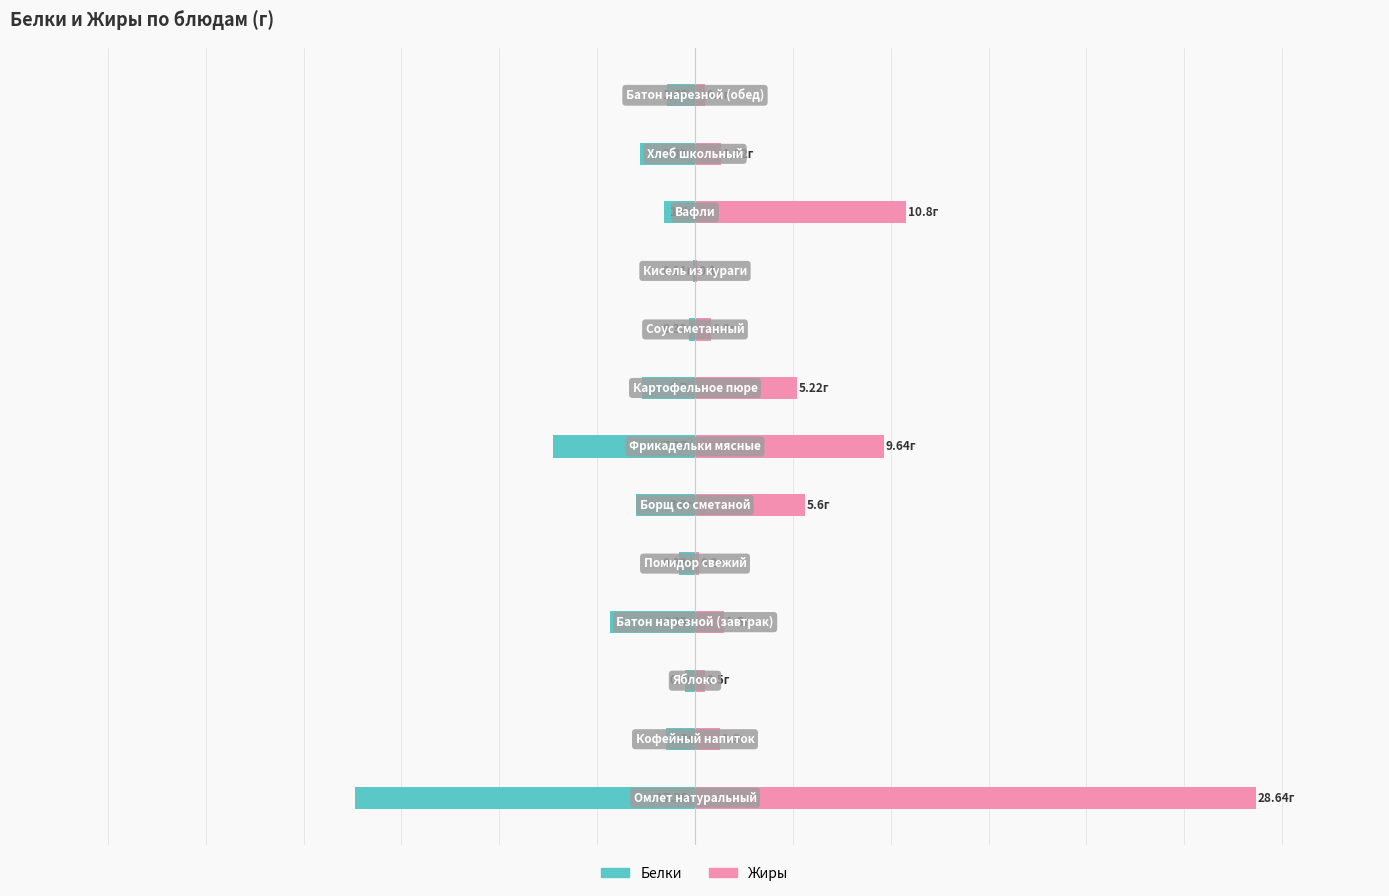

List the series in order of their overall mean, highest first.

Жиры, Белки